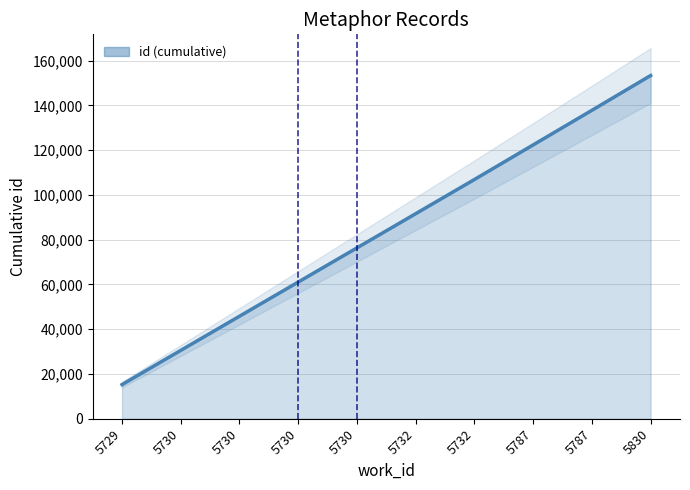

What is the minimum value shown in the chart?

15268